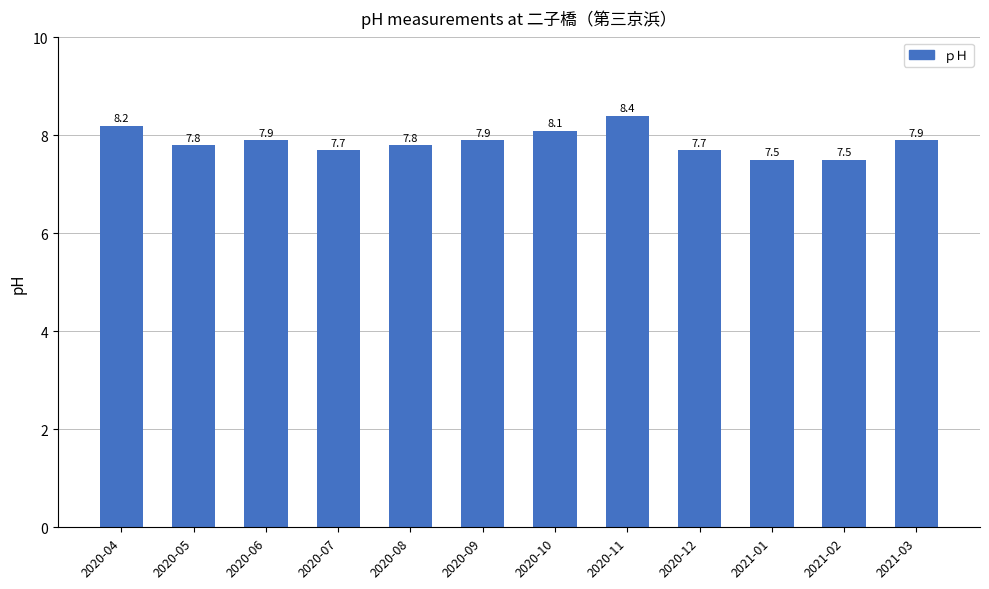

Reading left to right, transcribe all the data shown in this chart.

2020-04=8.2	2020-05=7.8	2020-06=7.9	2020-07=7.7	2020-08=7.8	2020-09=7.9	2020-10=8.1	2020-11=8.4	2020-12=7.7	2021-01=7.5	2021-02=7.5	2021-03=7.9